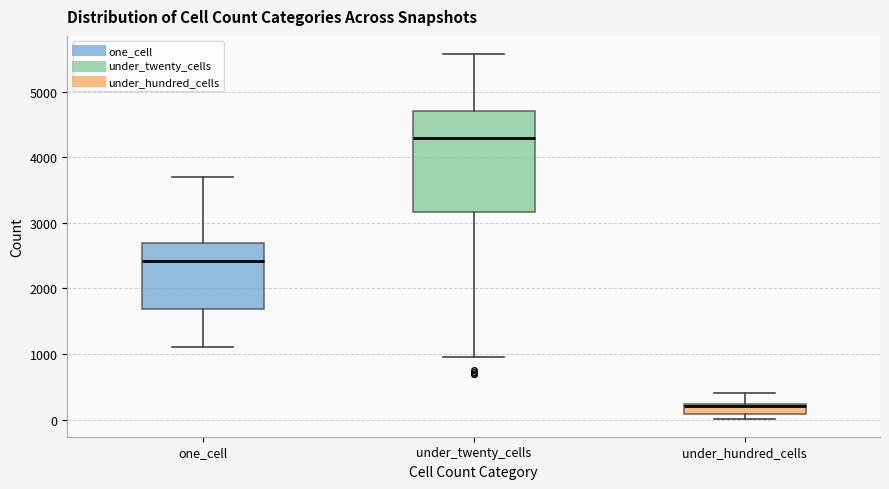

Comparing the boxes themselves (not the whiskers), which one is the tallest?

under_twenty_cells